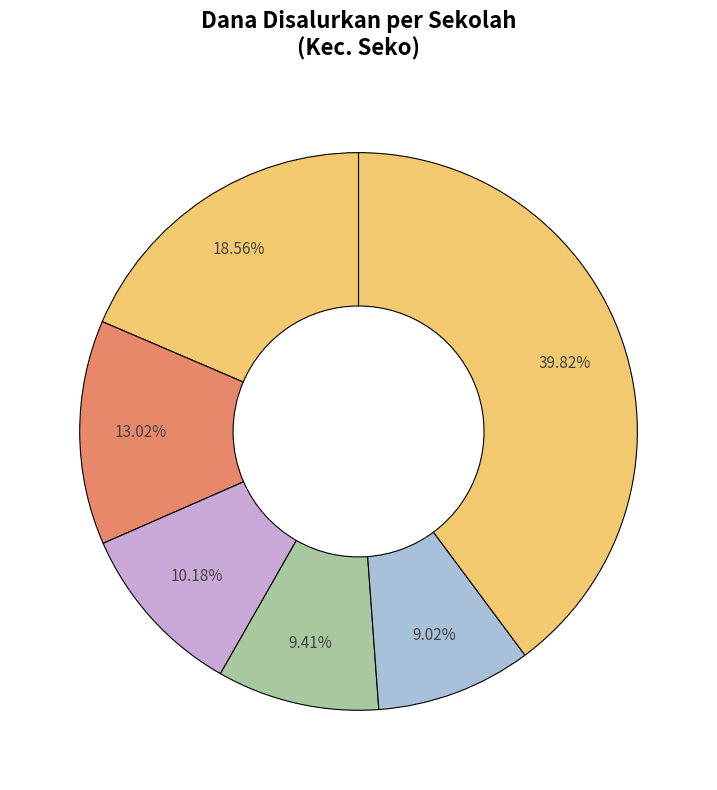

How many segments does this pie chart have?

6